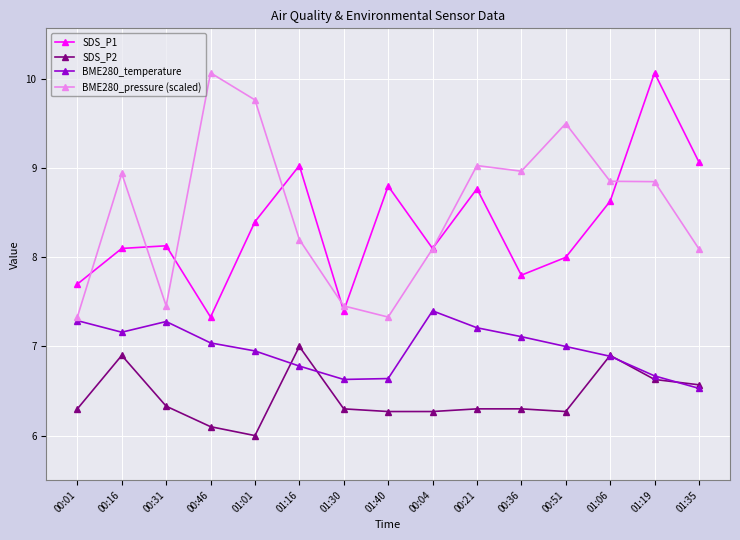

At which label is SDS_P1 closest to 8?

00:51